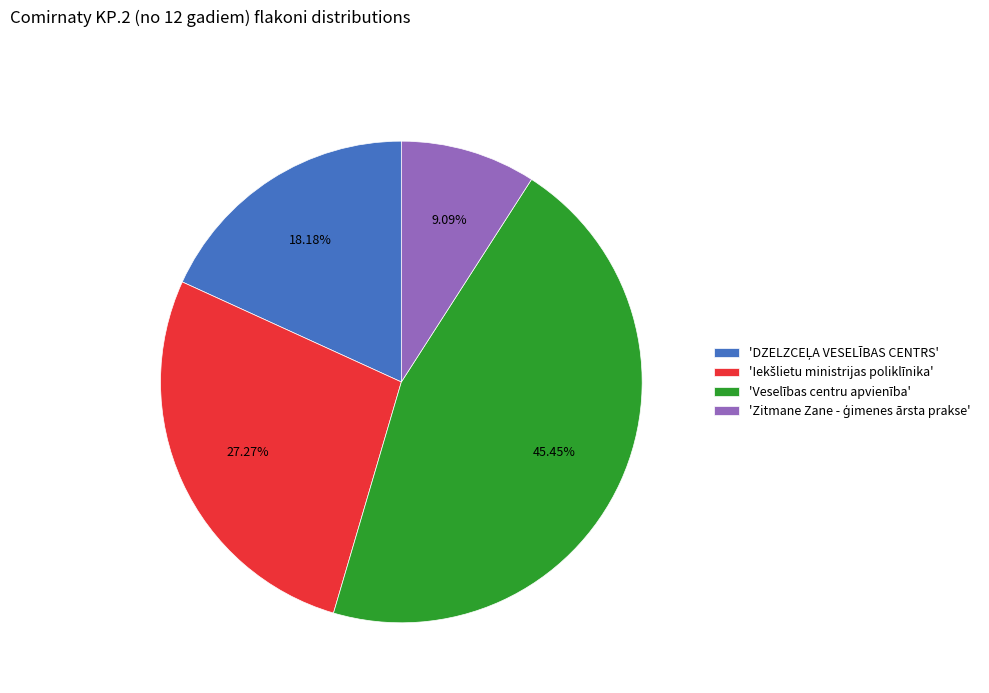

Which category has the biggest portion of the pie?

'Veselības centru apvienība'